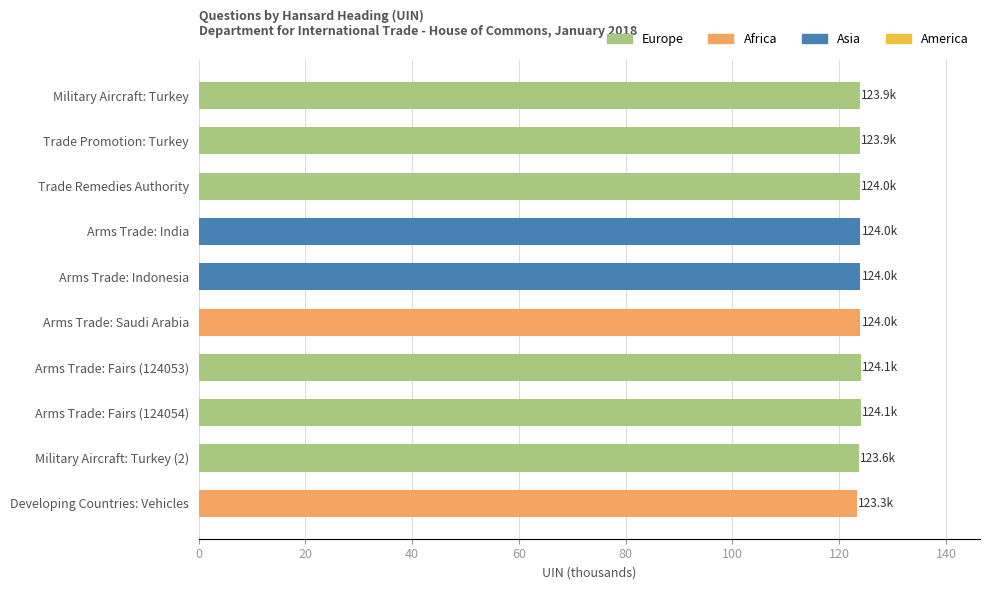

What is the ratio of the value at Trade Promotion: Turkey to the value at Military Aircraft: Turkey (2)?

1.0